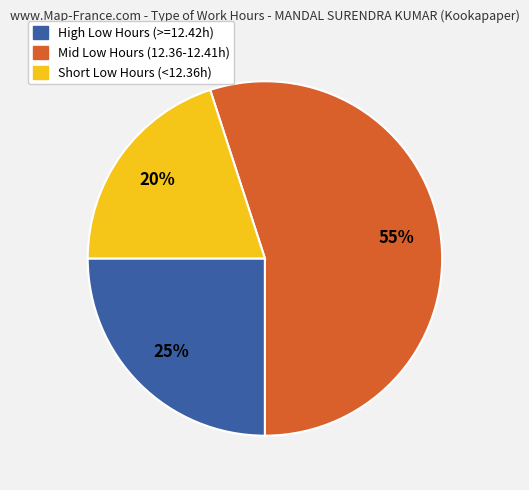

How many segments does this pie chart have?

3